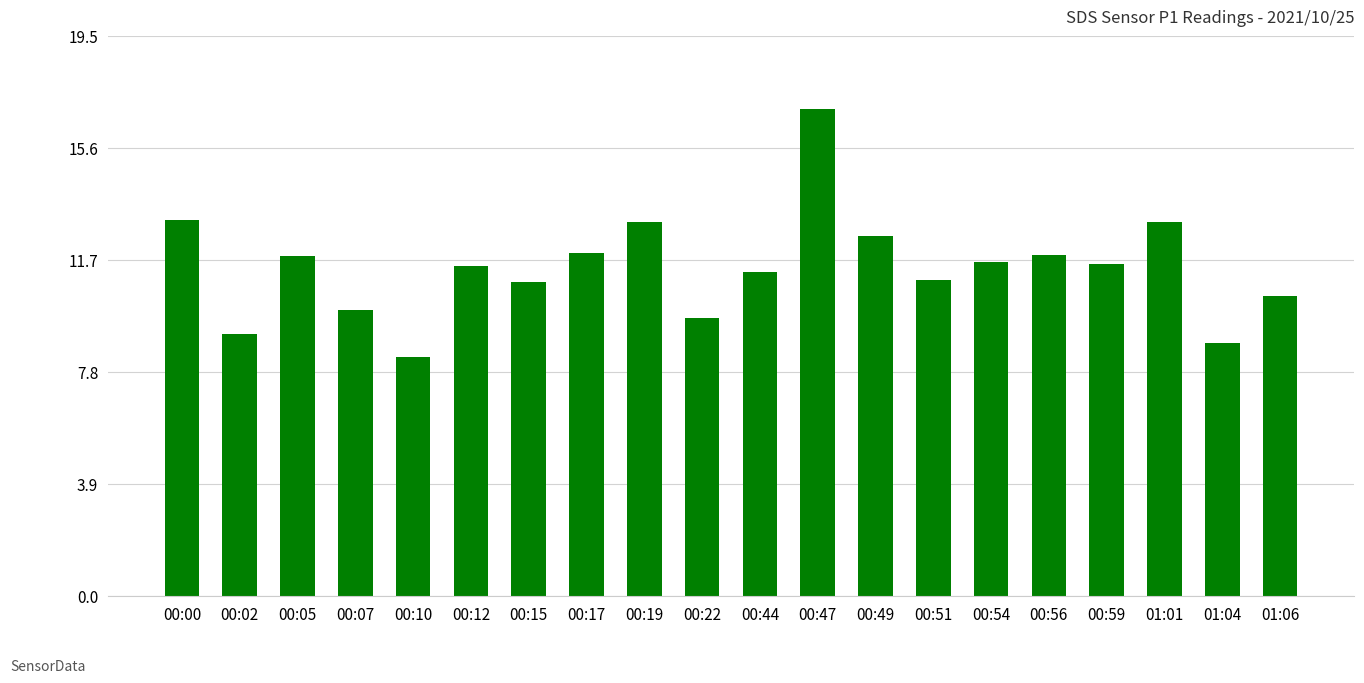

What is the maximum value shown in the chart?

16.9